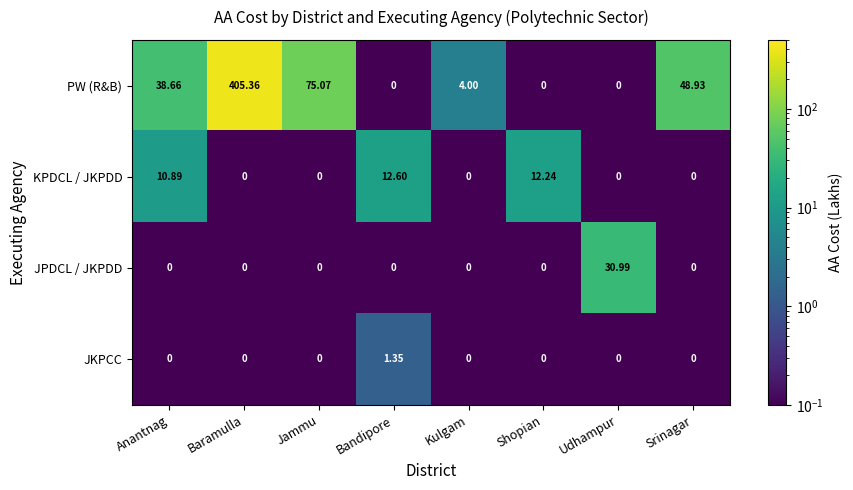

List the series in order of their peak value, highest first.

PW (R&B), JPDCL / JKPDD, KPDCL / JKPDD, JKPCC